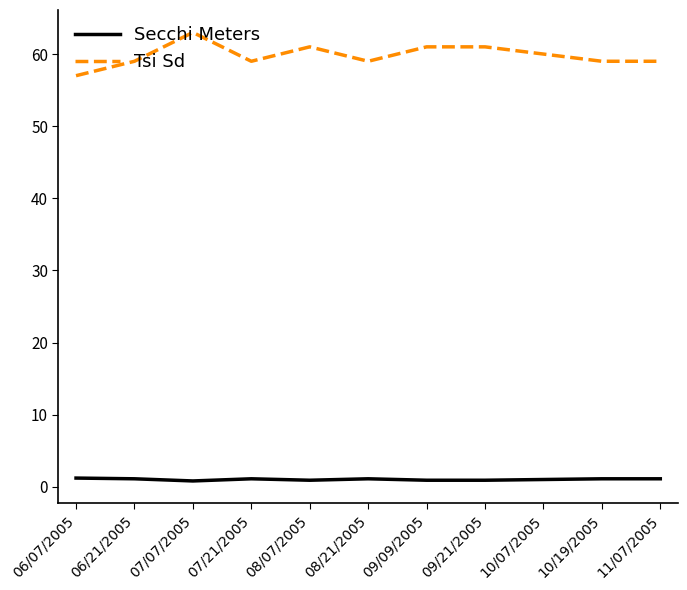

Which series has the widest spread of values?

Tsi Sd